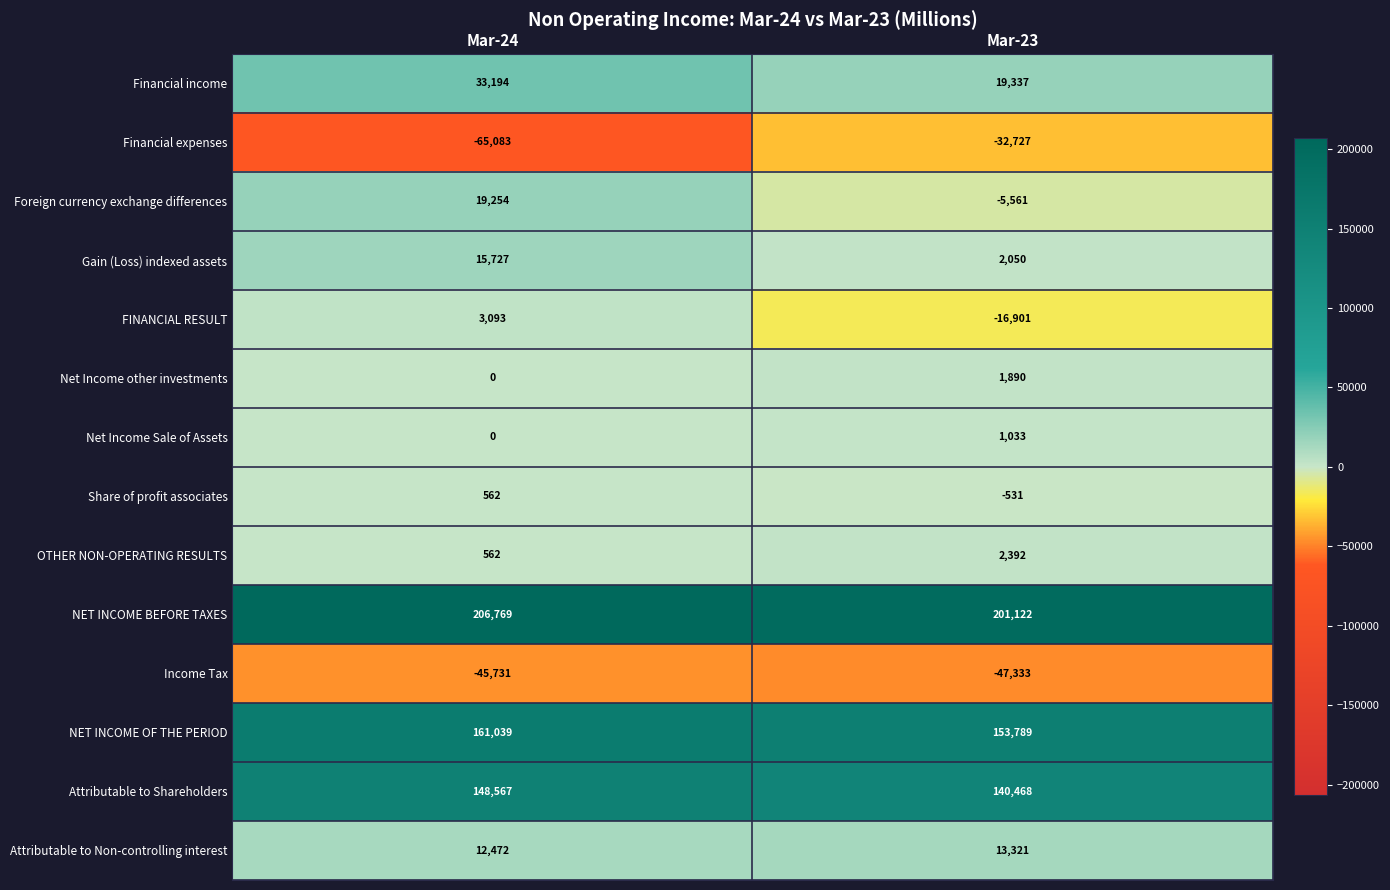

Where is FINANCIAL RESULT nearest to the value -6904?

Mar-24